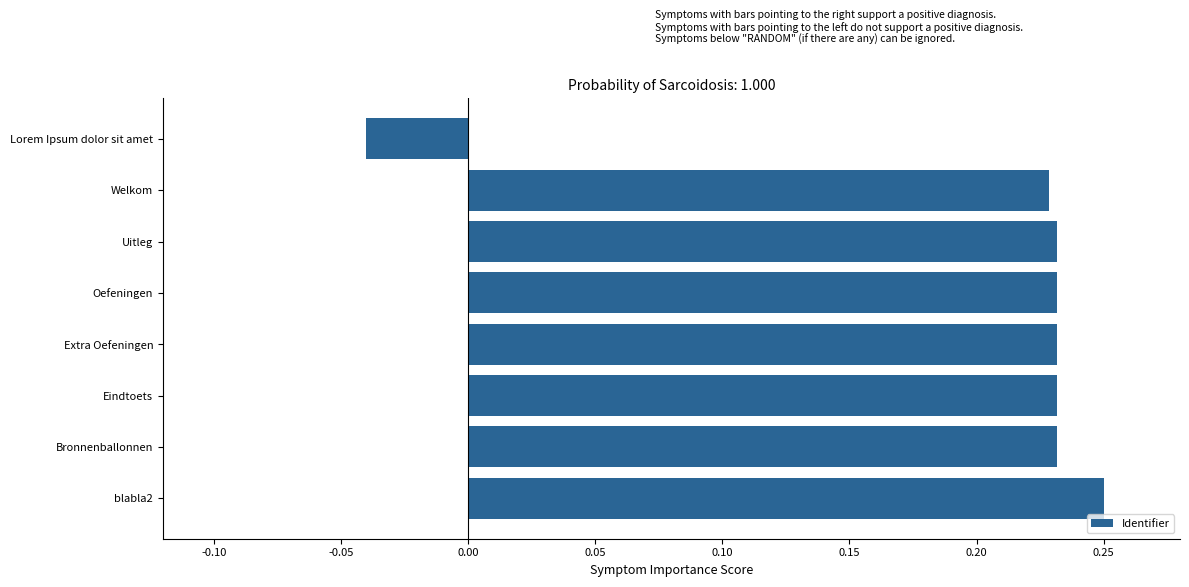

What is the label of the 4th bar from the top?

Oefeningen